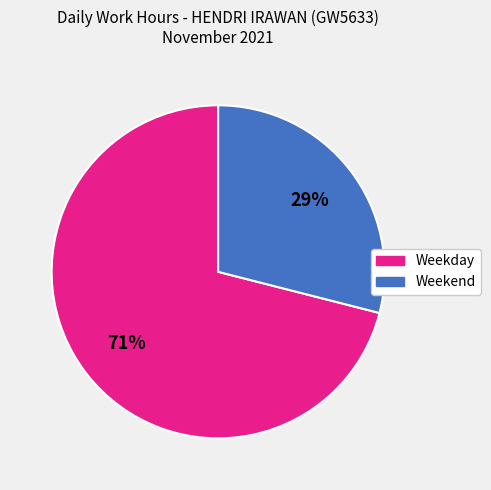

To the nearest percent, what is the average slice percentage?

50%